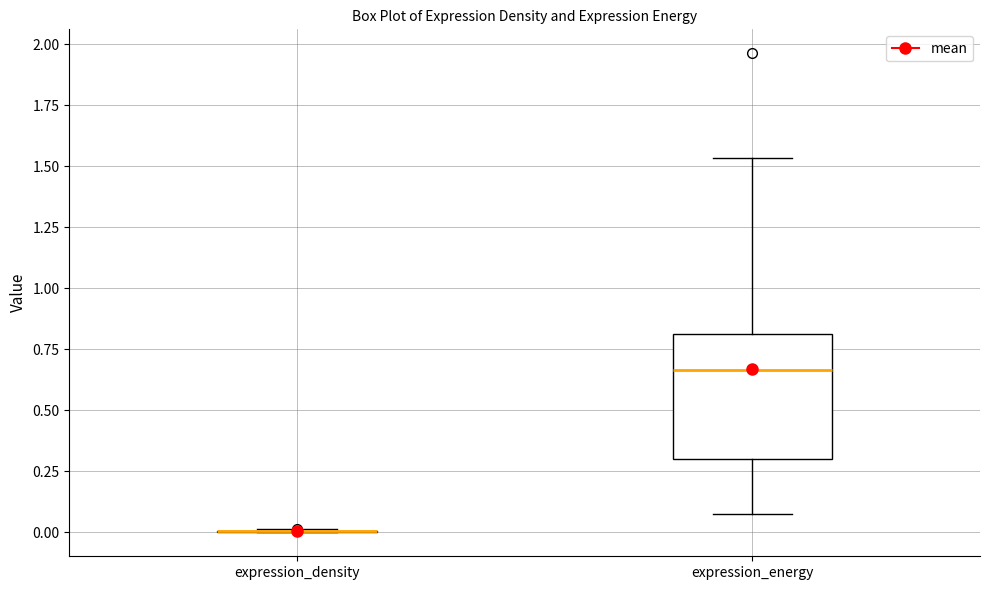

Reading left to right, read every box against the y-axis: the position of its median line, the range the box covers, and the ends of its whiskers. The values are not printed on the chart, so give them approximately, as read against the axis.

expression_density: box collapsed to a line at 0.00, whiskers 0.00 to 0.00
expression_energy: median 0.65, box 0.30 to 0.80, whiskers 0.10 to 1.55